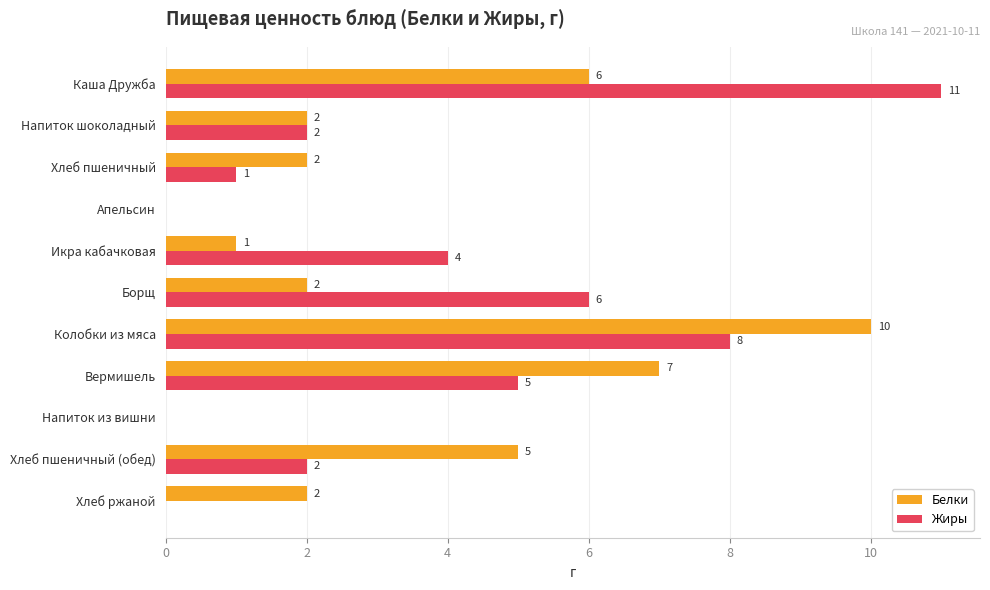

How many positive values does the Белки series have?

9